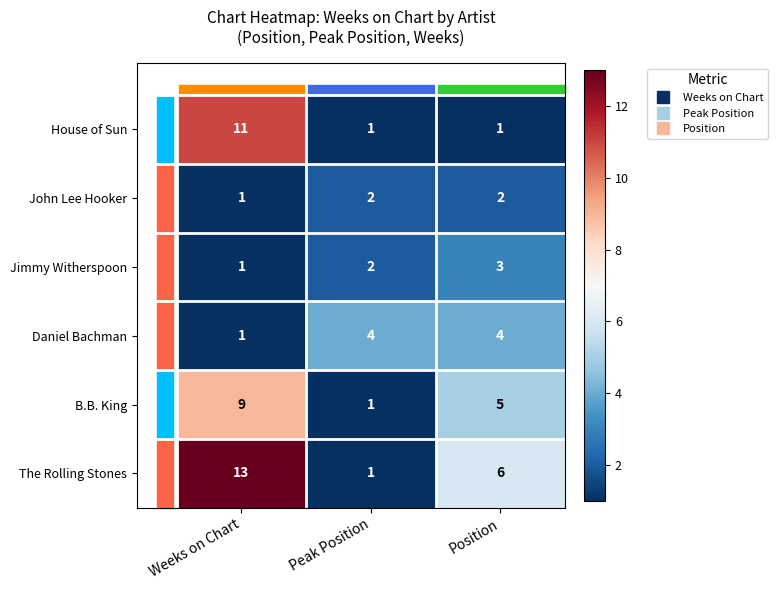

Is it true that John Lee Hooker equals 2 at Position?

True